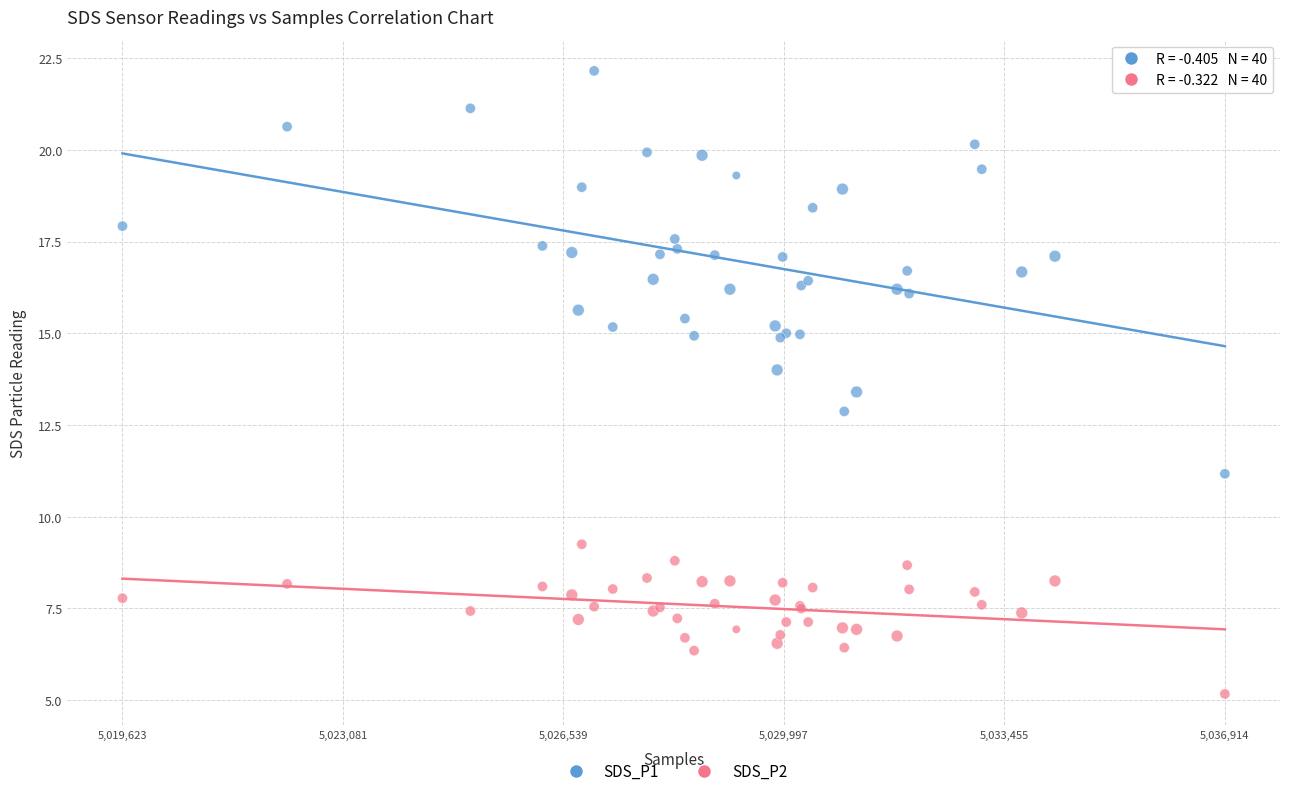

Which series contains the highest Y value?

SDS_P1